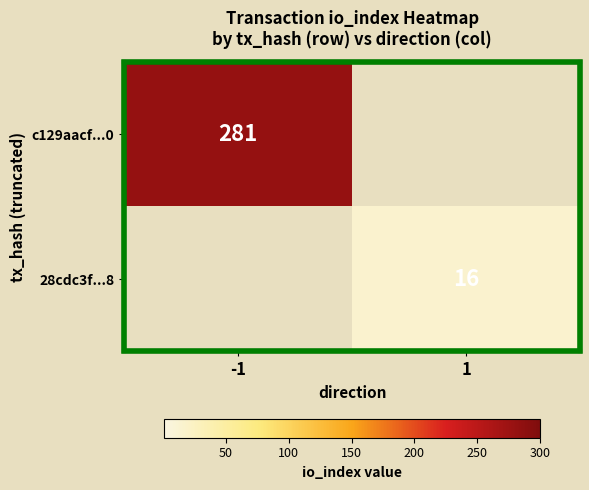

At how many categories does at least one series exceed 141?

1